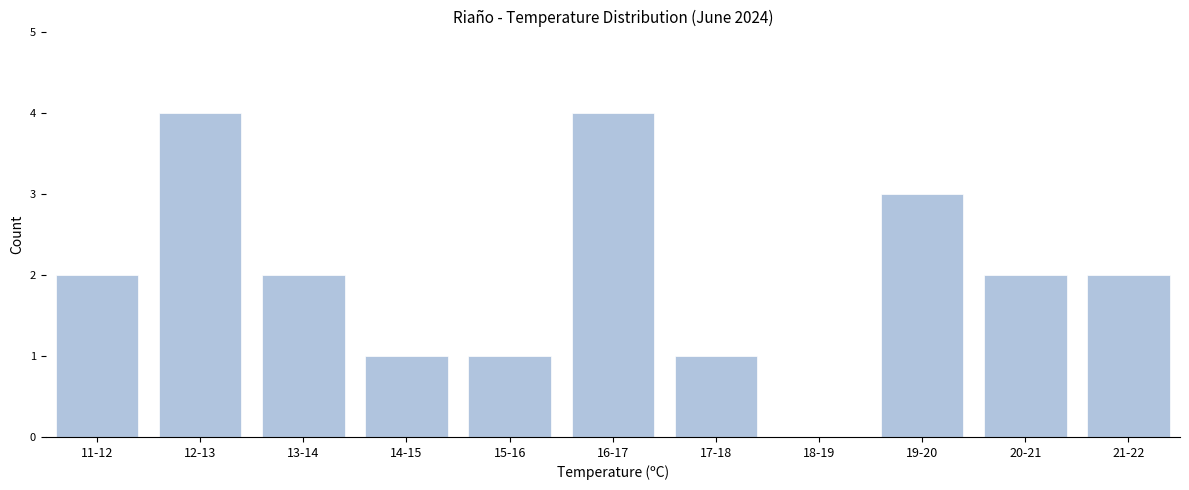

Reading left to right, what are all the values shown in this chart?

11-12=2	12-13=4	13-14=2	14-15=1	15-16=1	16-17=4	17-18=1	18-19=0	19-20=3	20-21=2	21-22=2